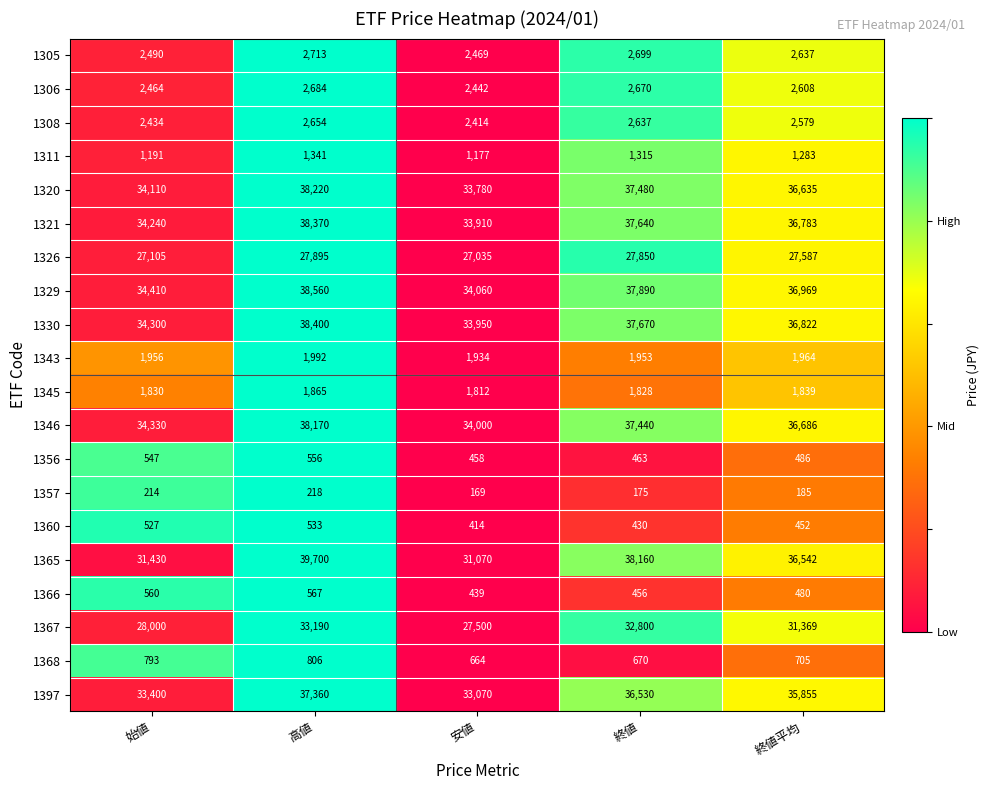

Rank the series by their maximum value, from highest to lowest.

1365, 1329, 1330, 1321, 1320, 1346, 1397, 1367, 1326, 1305, 1306, 1308, 1343, 1345, 1311, 1368, 1366, 1356, 1360, 1357